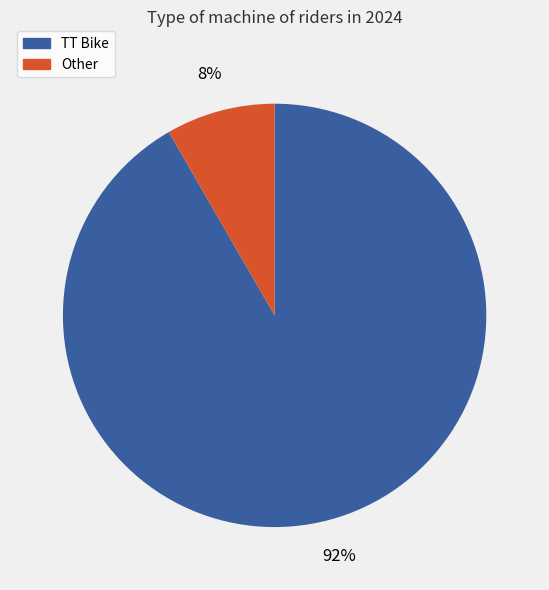

Is it true that Other is 8% of the pie?

True